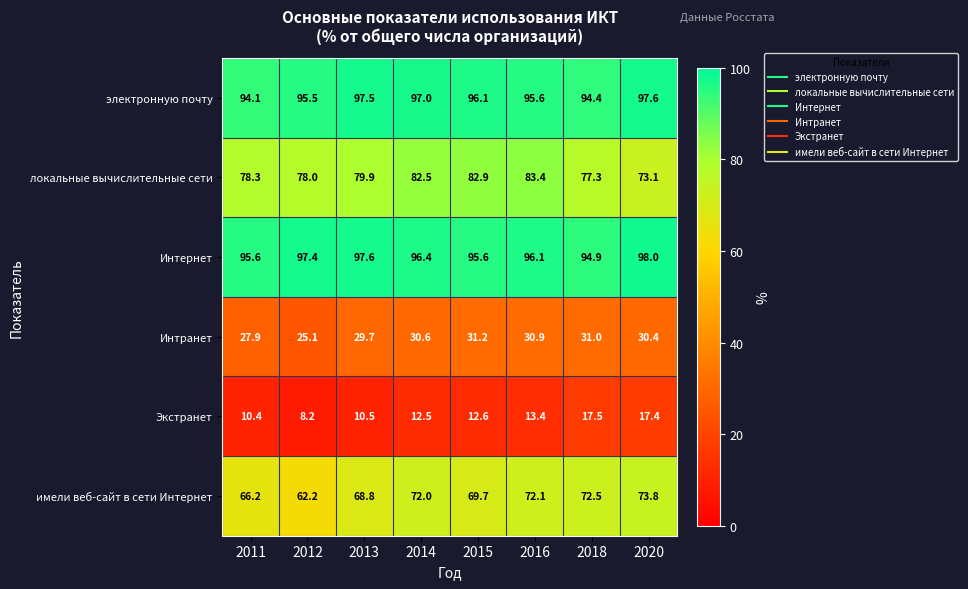

What value does the имели веб-сайт в сети Интернет series have at 2020?

73.8